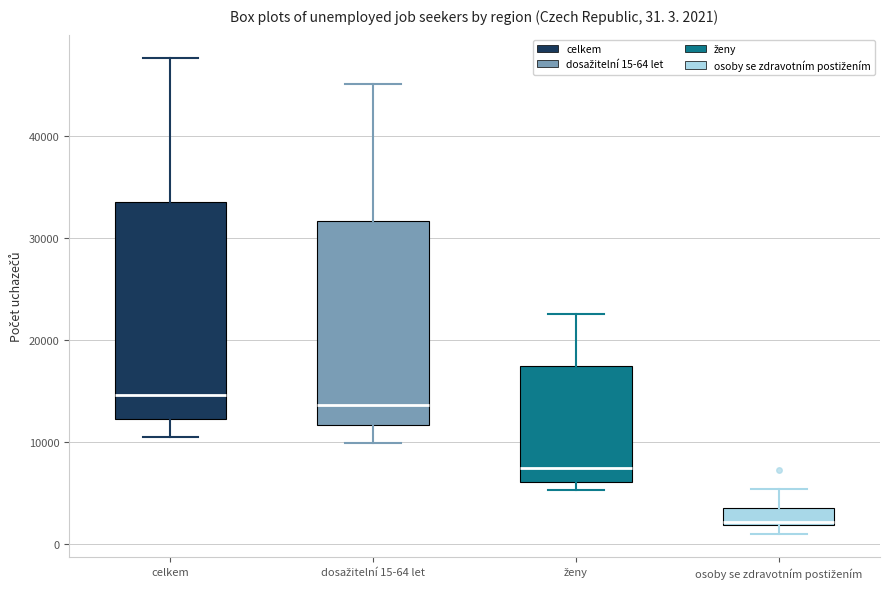

Which box is the tallest, from its lower edge to its upper edge?

celkem